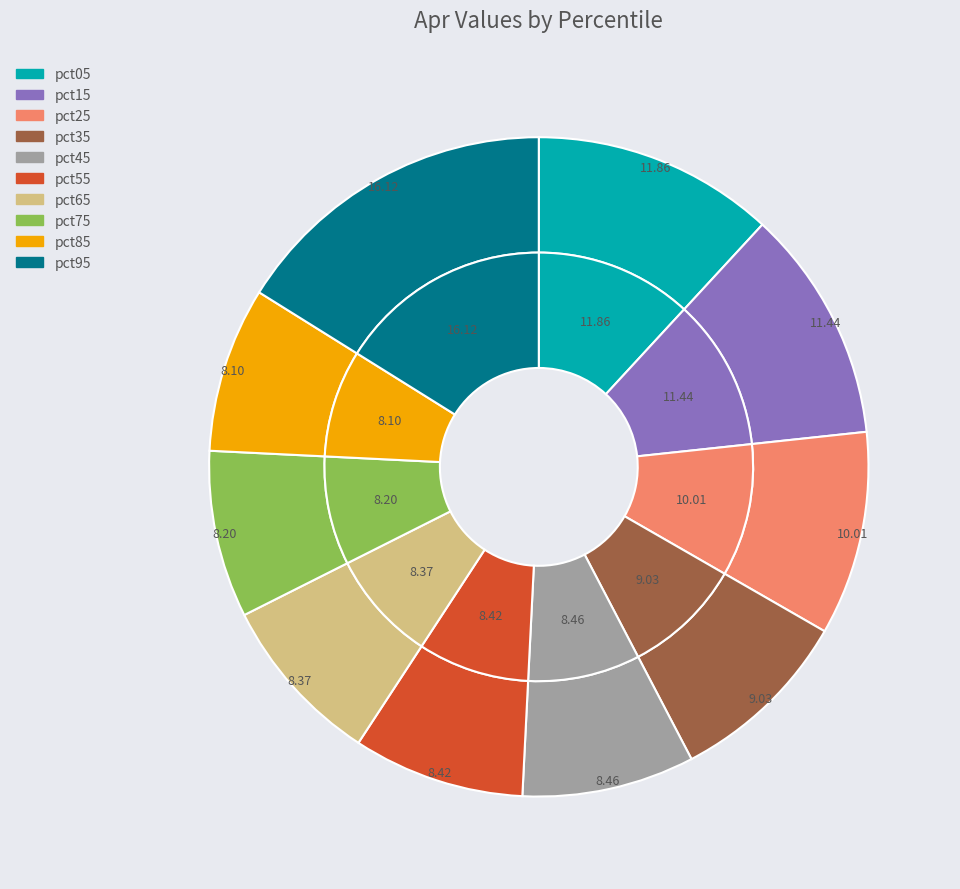

To the nearest percent, what is the combined percentage of pct95 and pct15?

28%